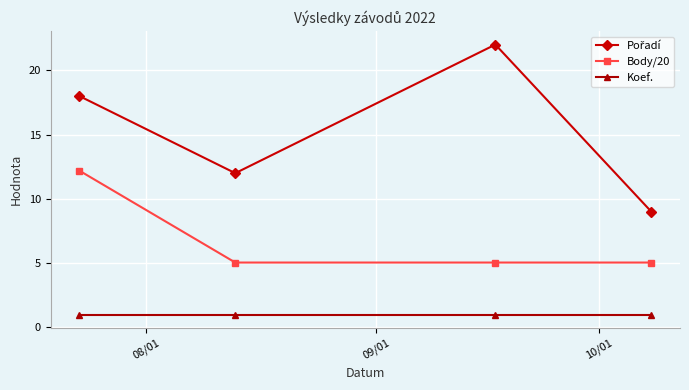

True or false: Body/20 and Koef. intersect in this chart.

False